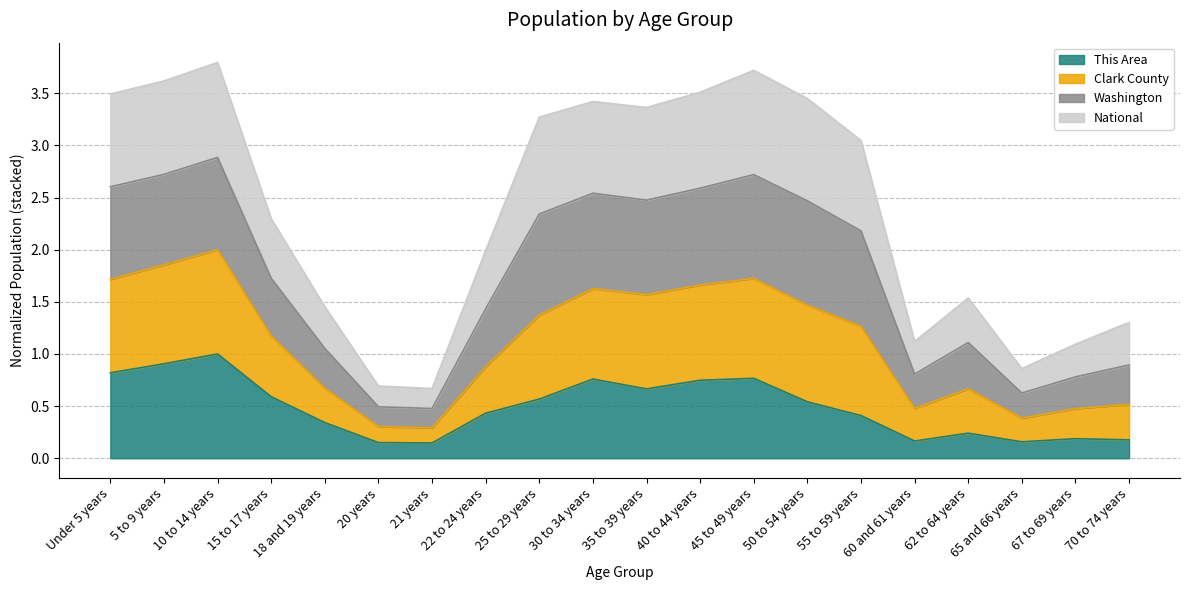

The This Area series shows 1.3 at 45 to 49 years. True or false?

False